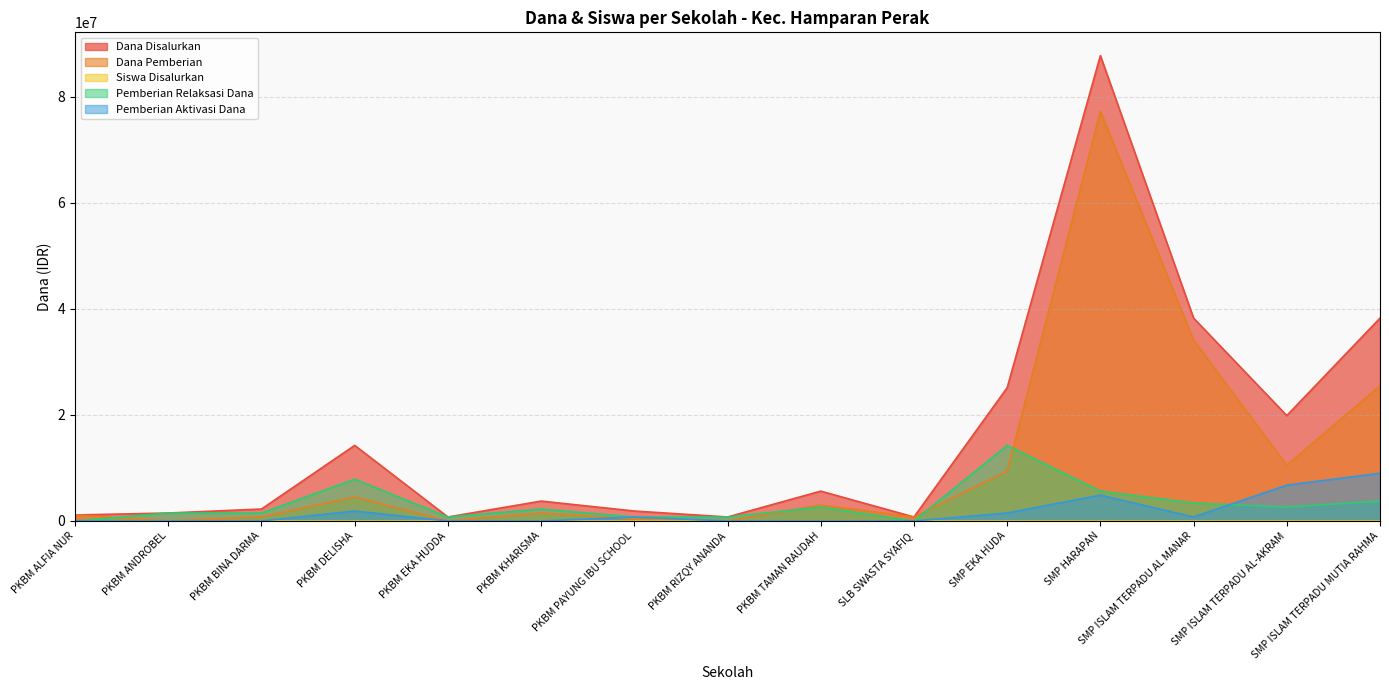

Between PKBM PAYUNG IBU SCHOOL and SMP ISLAM TERPADU MUTIA RAHMA, which is larger?

SMP ISLAM TERPADU MUTIA RAHMA